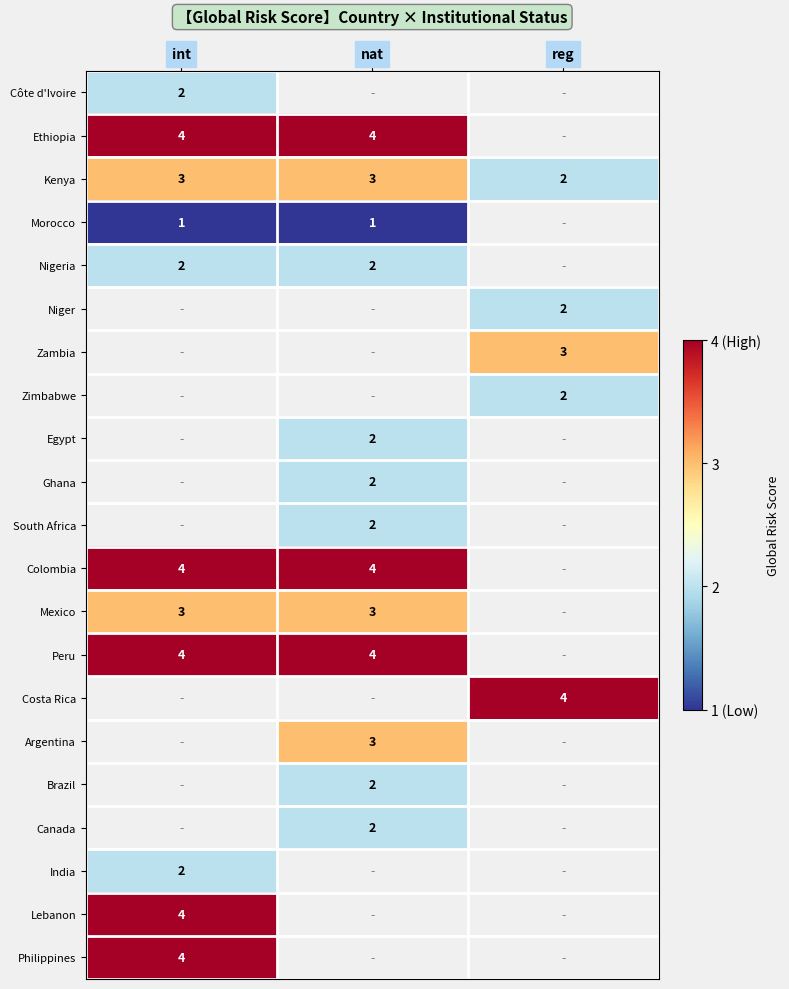

At how many categories does at least one series exceed 2?

3